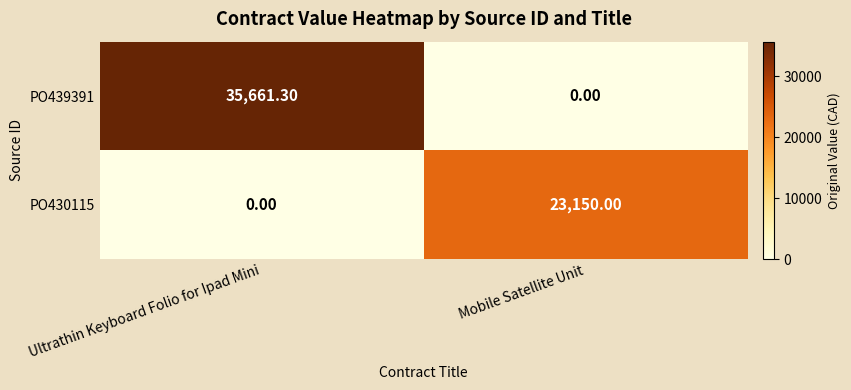

What is the sum of the PO439391 values at Ultrathin Keyboard Folio for Ipad Mini and Mobile Satellite Unit?

35661.3